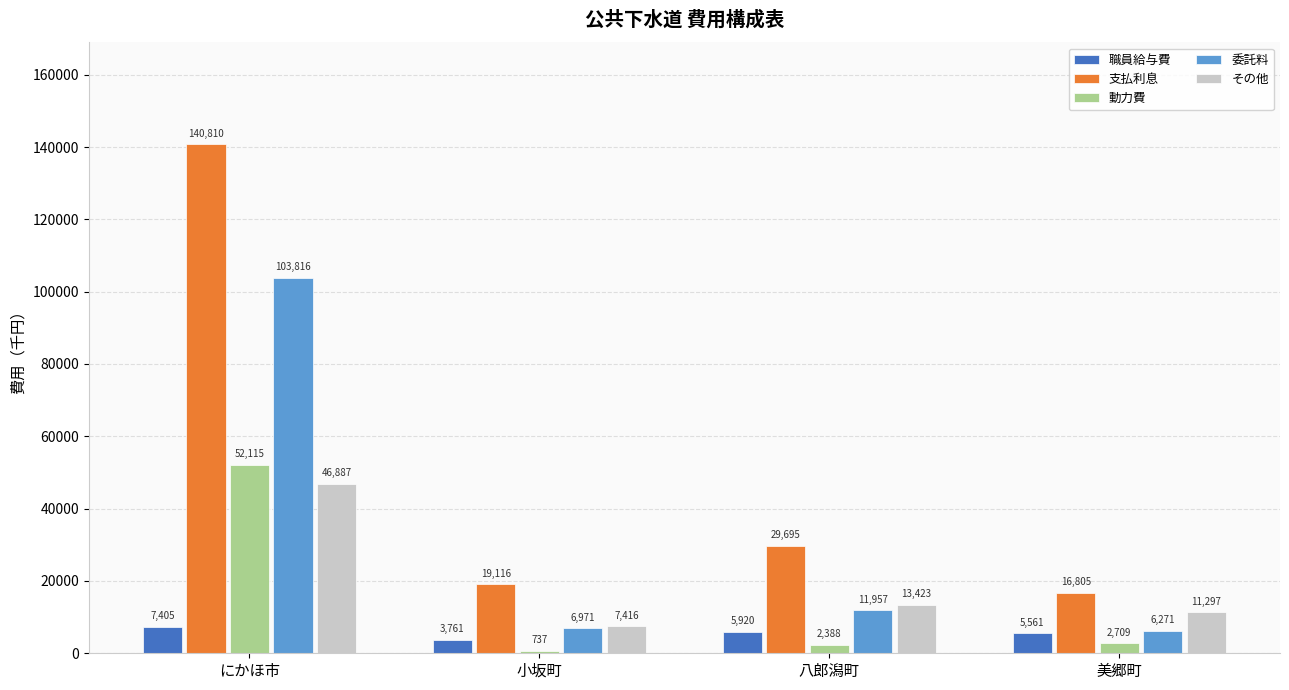

Count the number of data series in this chart.

5